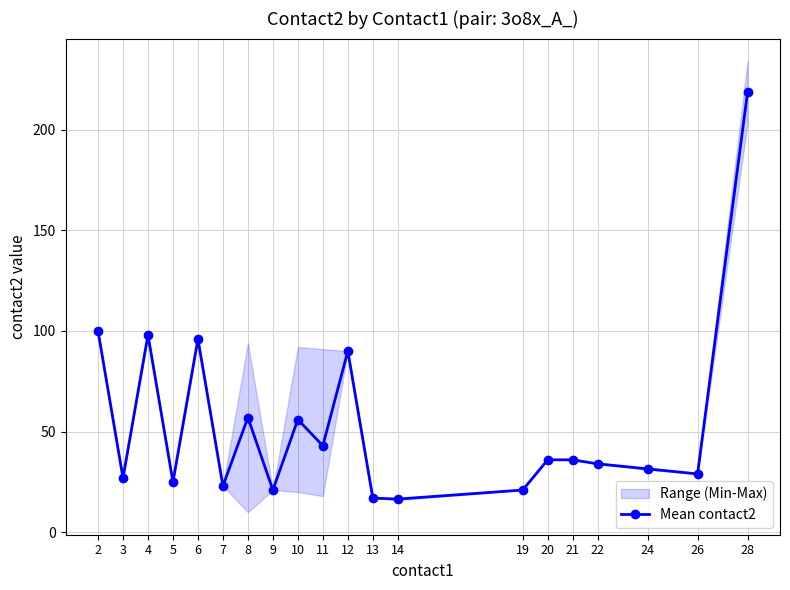

The value at 22 is 51.5. True or false?

False